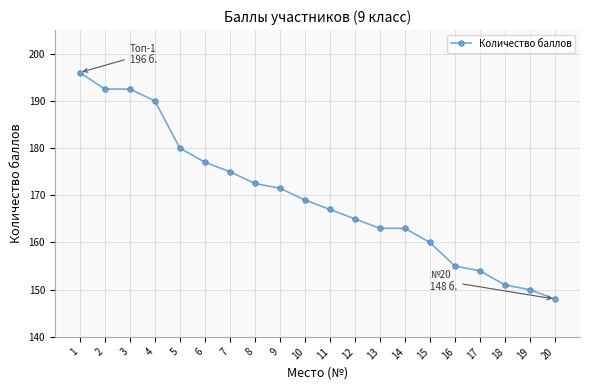

Reading left to right, list all the values displayed in this chart.

1=196.0	2=192.5	3=192.5	4=190.0	5=180.0	6=177.0	7=175.0	8=172.5	9=171.5	10=169.0	11=167.0	12=165.0	13=163.0	14=163.0	15=160.0	16=155.0	17=154.0	18=151.0	19=150.0	20=148.0